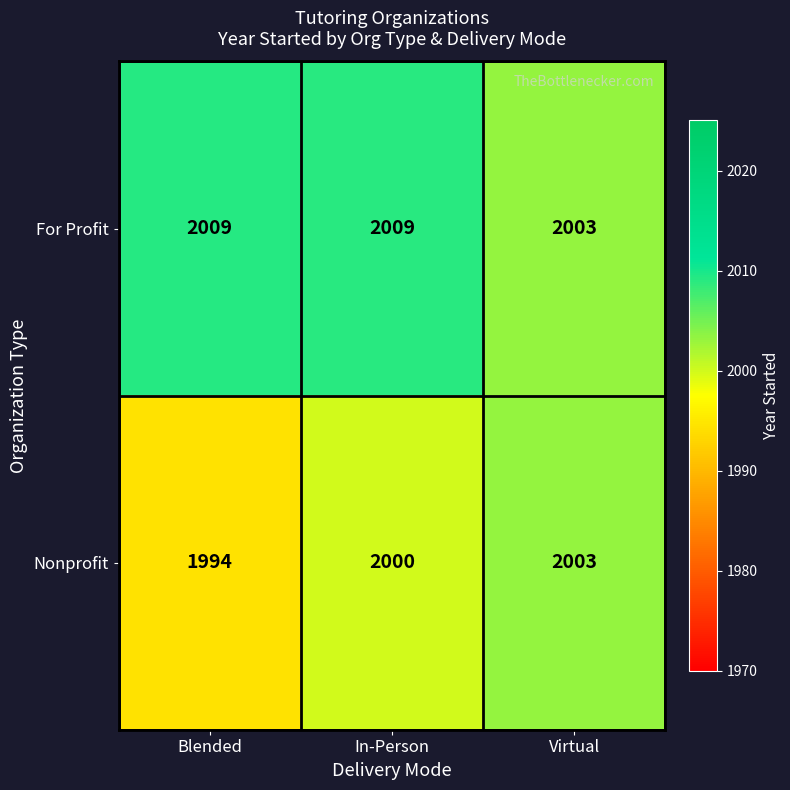

Which series has the largest total across all categories?

For Profit